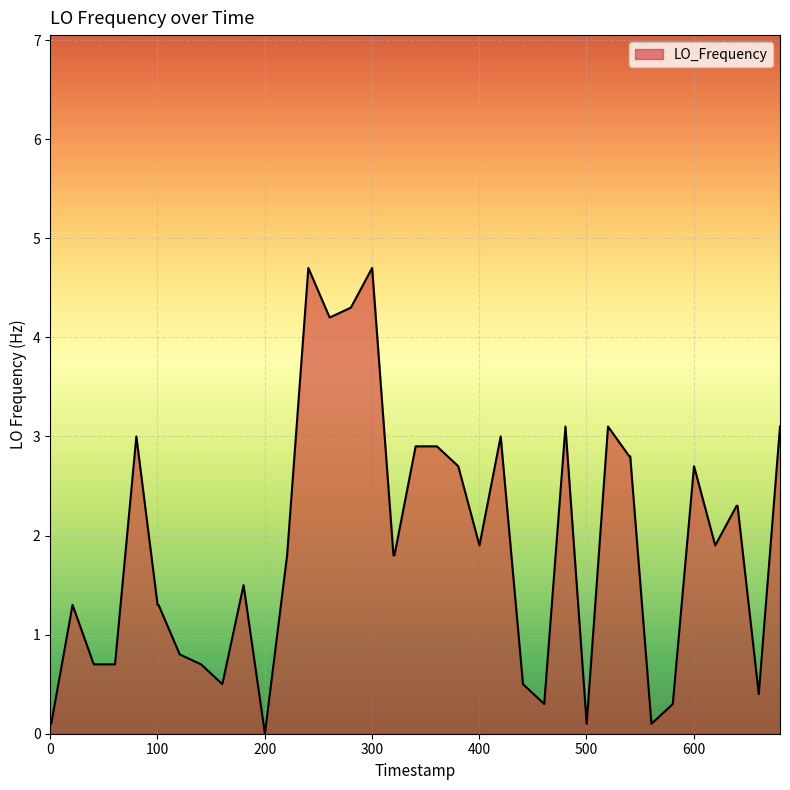

What is the difference between the second highest and minimum values?

4.7